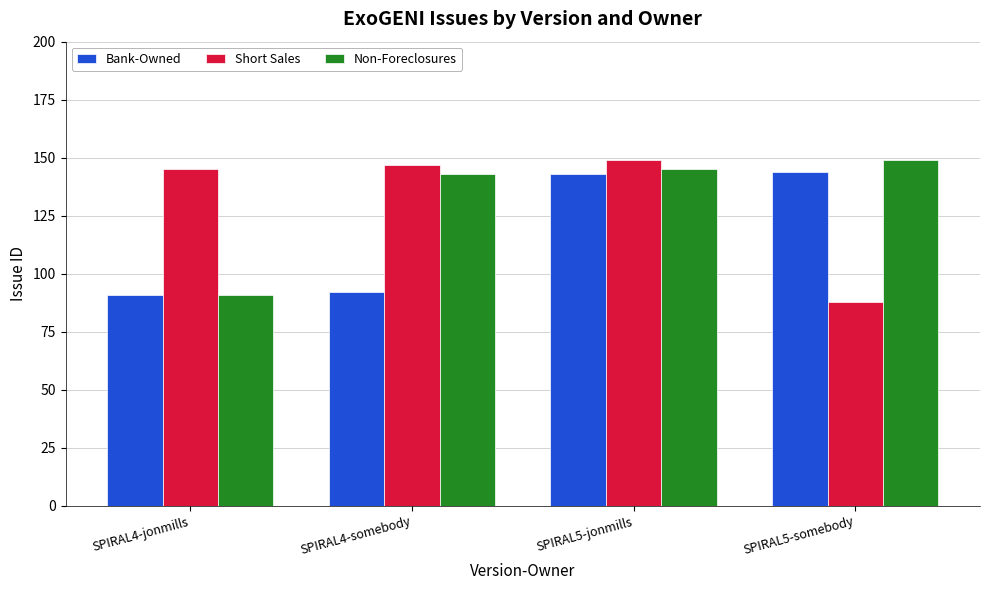

At which category is the sum across all series the highest?

SPIRAL5-jonmills